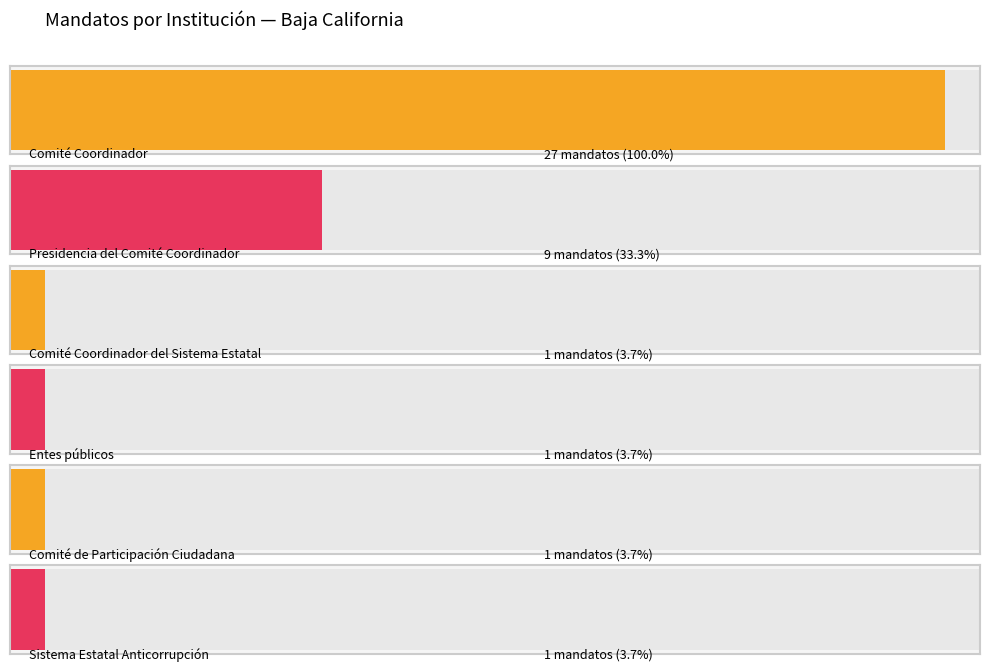

Is it true that the value at Presidencia del Comité Coordinador is 12?

False